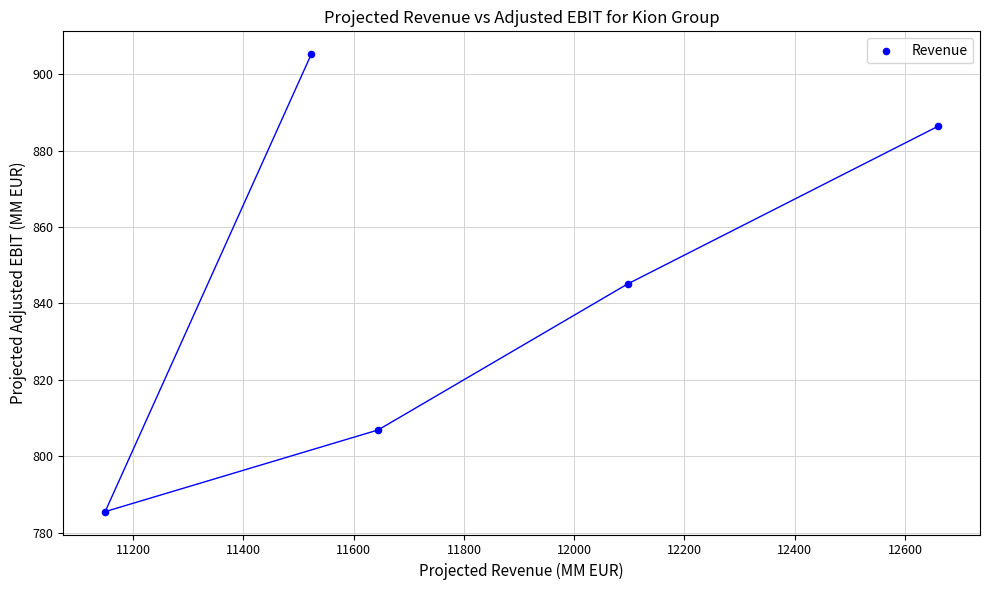

What is the range of Y values (max minus min)?

119.7